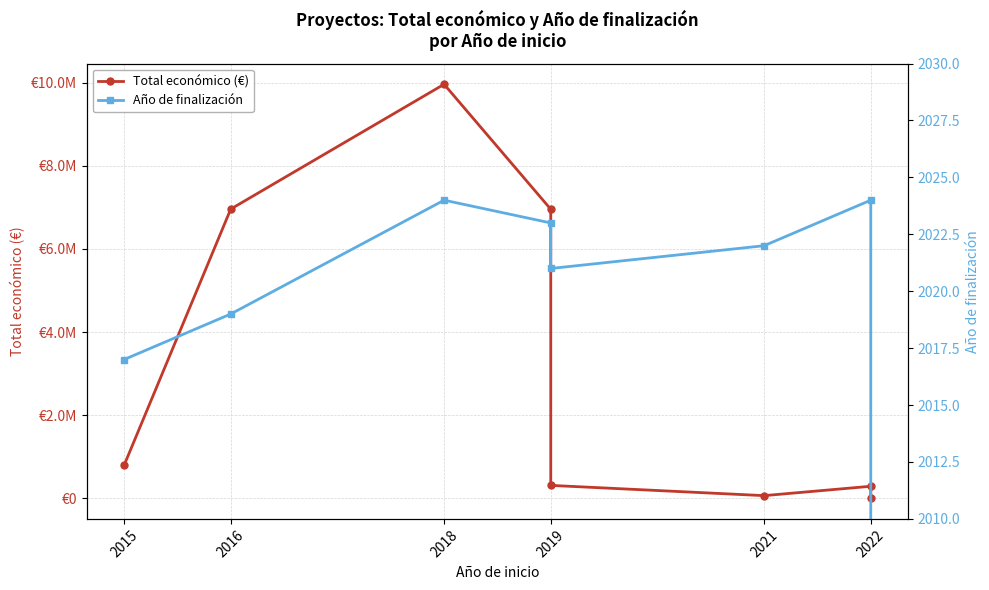

The Total económico (€) series shows 6955758 at 2019. True or false?

True